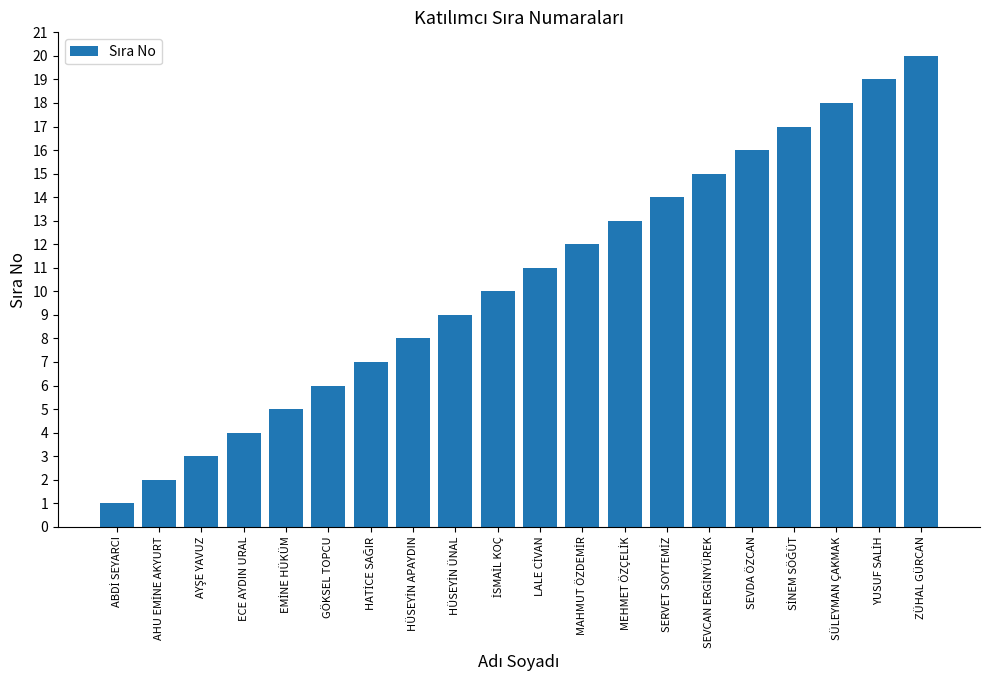

Reading left to right, extract all data points from this chart.

1	2	3	4	5	6	7	8	9	10	11	12	13	14	15	16	17	18	19	20